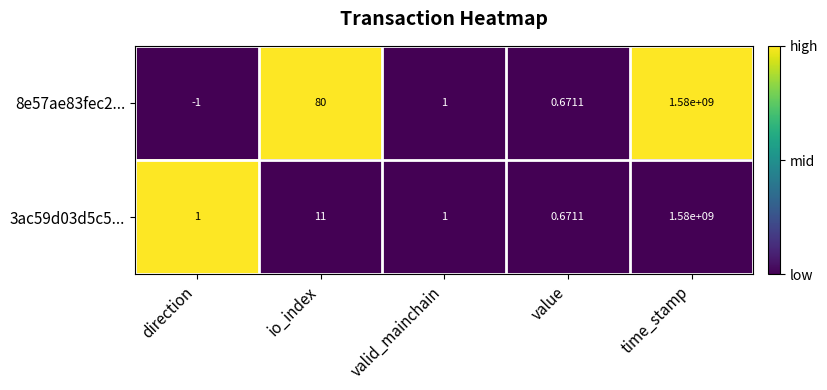

Where does the 8e57ae83fec2... series first go above 1?

io_index